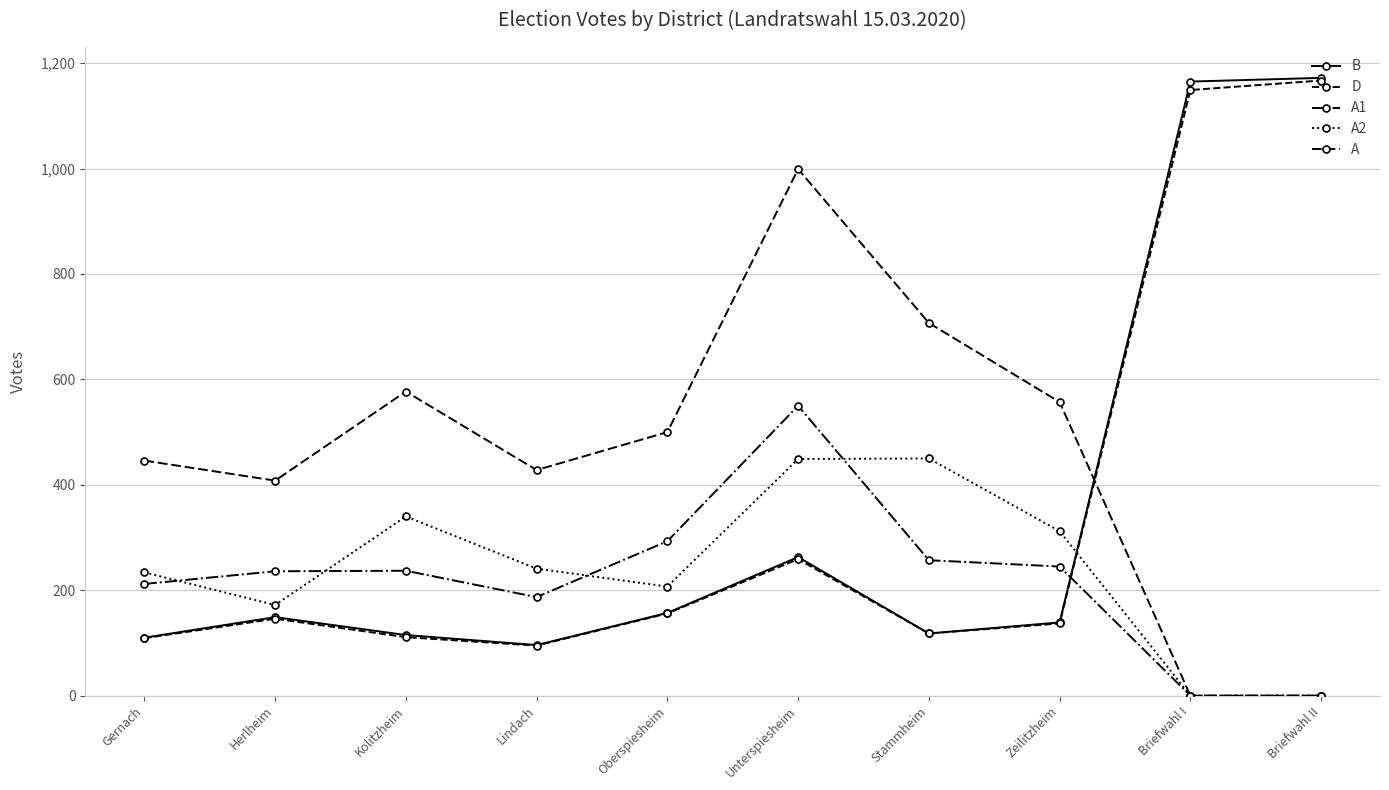

What is the difference between the A1 values at Stammheim and Briefwahl I?

257